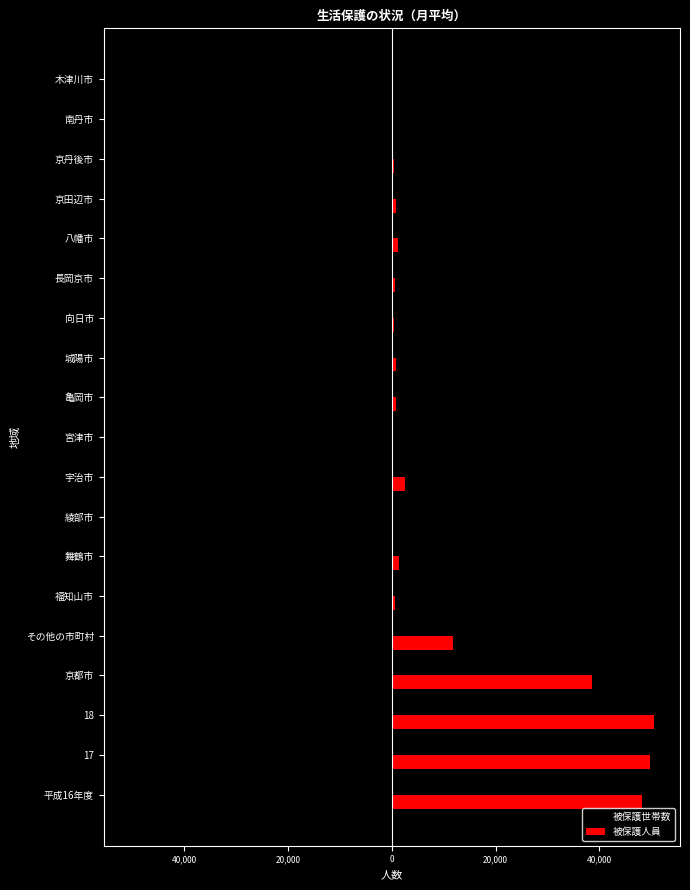

What are all the series names shown in the legend?

被保護世帯数, 被保護人員